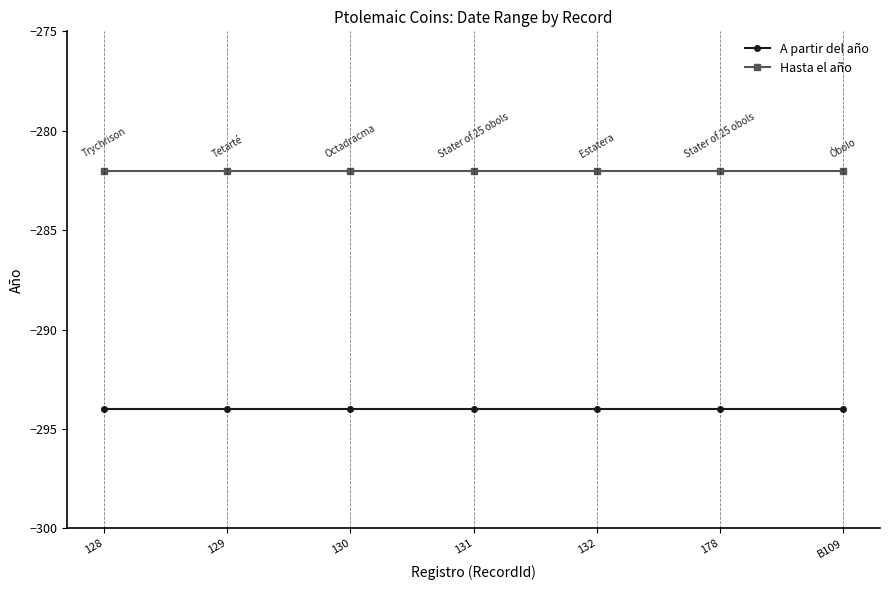

What is the difference between the highest and lowest values at 131?

12